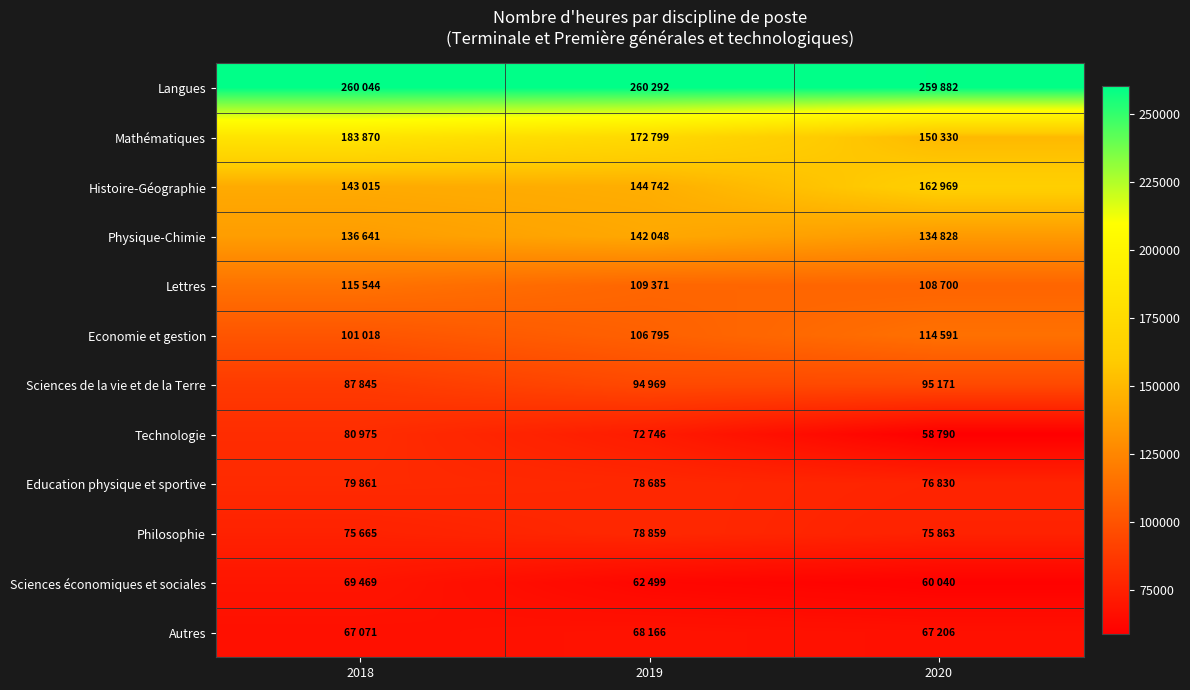

Reading left to right, transcribe all the data shown in this chart.

Langues: 2018=260046	2019=260292	2020=259882
Mathématiques: 2018=183870	2019=172799	2020=150330
Histoire-Géographie: 2018=143015	2019=144742	2020=162969
Physique-Chimie: 2018=136641	2019=142048	2020=134828
Lettres: 2018=115544	2019=109371	2020=108700
Economie et gestion: 2018=101018	2019=106795	2020=114591
Sciences de la vie et de la Terre: 2018=87845	2019=94969	2020=95171
Technologie: 2018=80975	2019=72746	2020=58790
Education physique et sportive: 2018=79861	2019=78685	2020=76830
Philosophie: 2018=75665	2019=78859	2020=75863
Sciences économiques et sociales: 2018=69469	2019=62499	2020=60040
Autres: 2018=67071	2019=68166	2020=67206